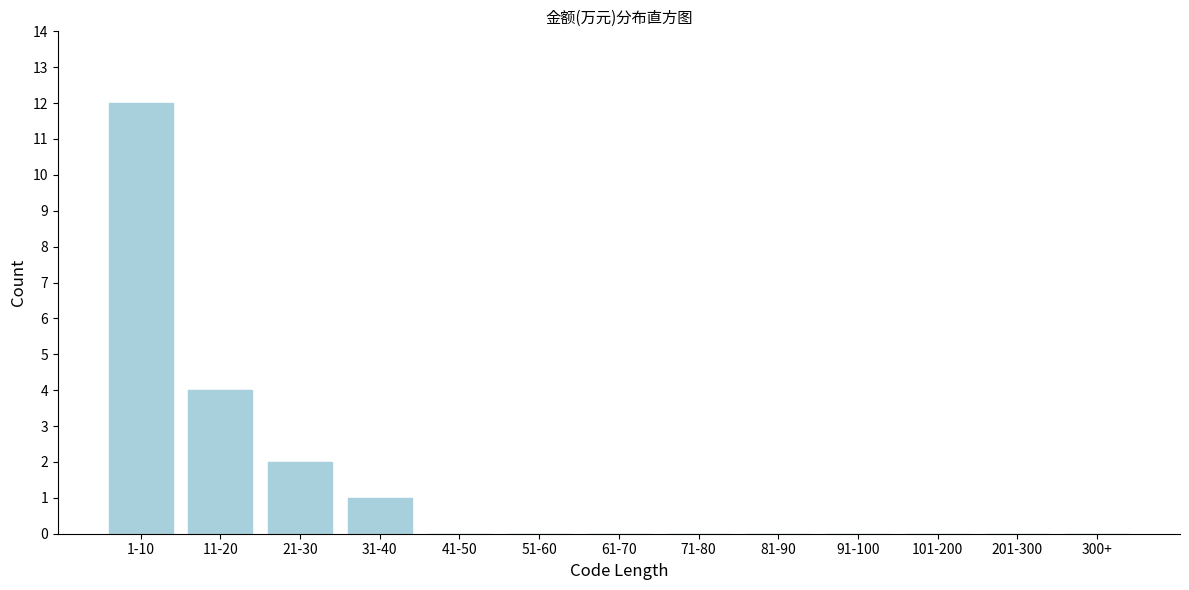

Reading left to right, transcribe all the data shown in this chart.

1-10=12	11-20=4	21-30=2	31-40=1	41-50=0	51-60=0	61-70=0	71-80=0	81-90=0	91-100=0	101-200=0	201-300=0	300+=0